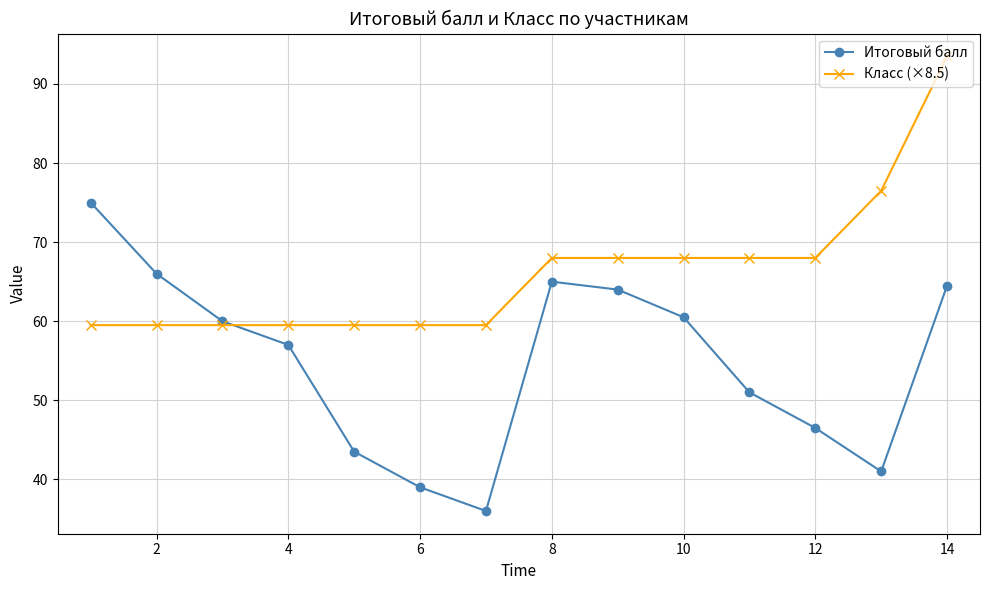

List the series in order of their overall mean, highest first.

Класс (×8.5), Итоговый балл